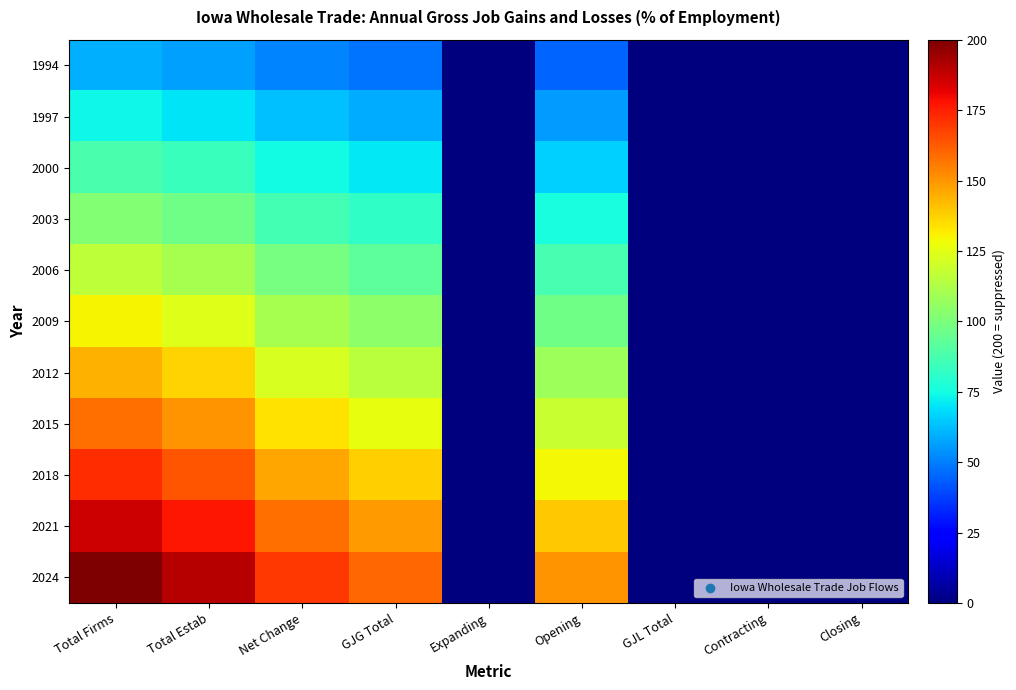

How many categories are shown in the chart?

9